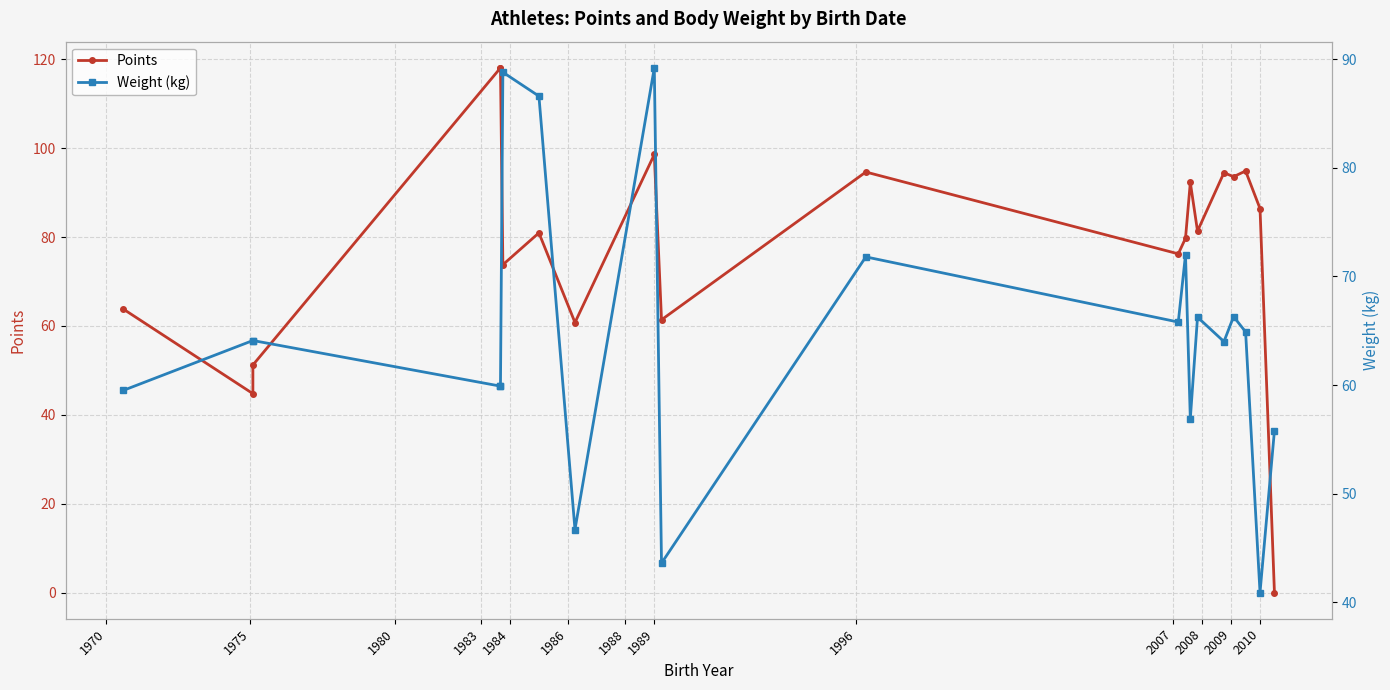

What is the difference between the second highest and second lowest values in the Points series?

73.3